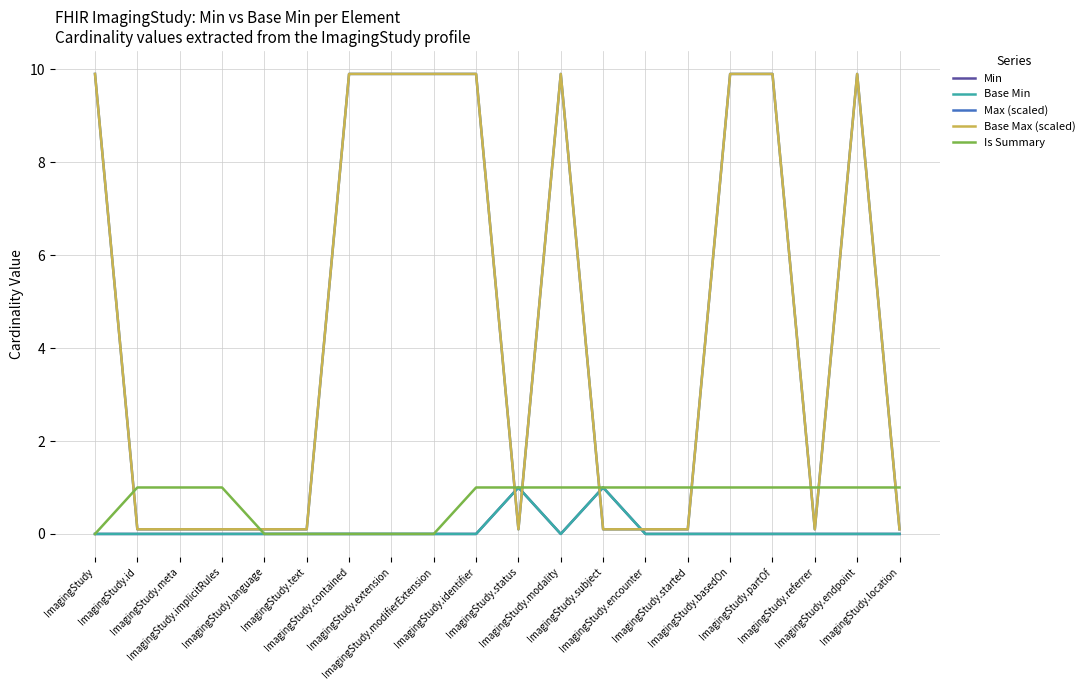

Where do Is Summary and Base Max (scaled) first cross each other?

ImagingStudy and ImagingStudy.id